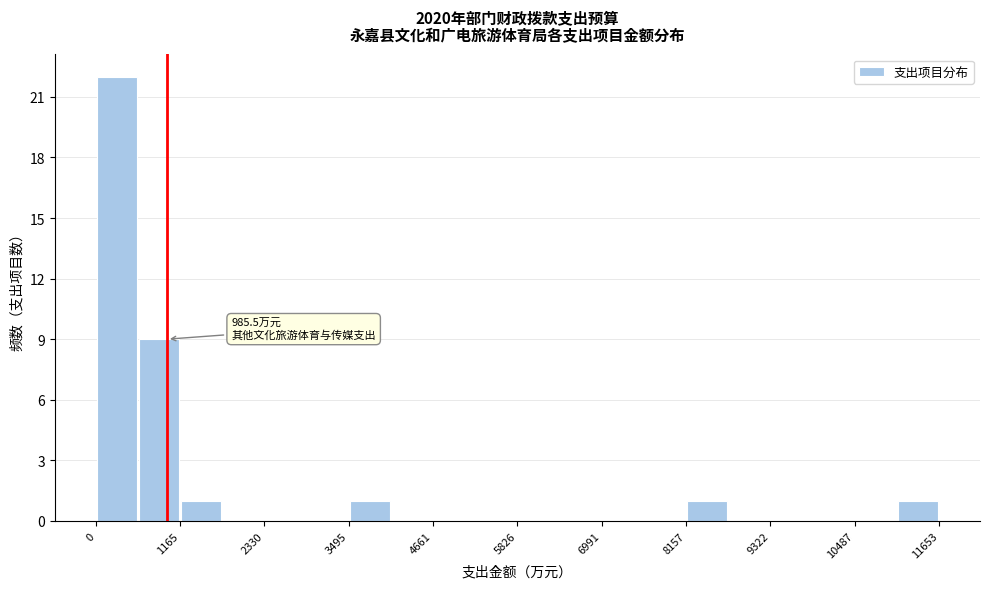

Read against the x-axis, roughly where is the centre of the tallest bar?

200